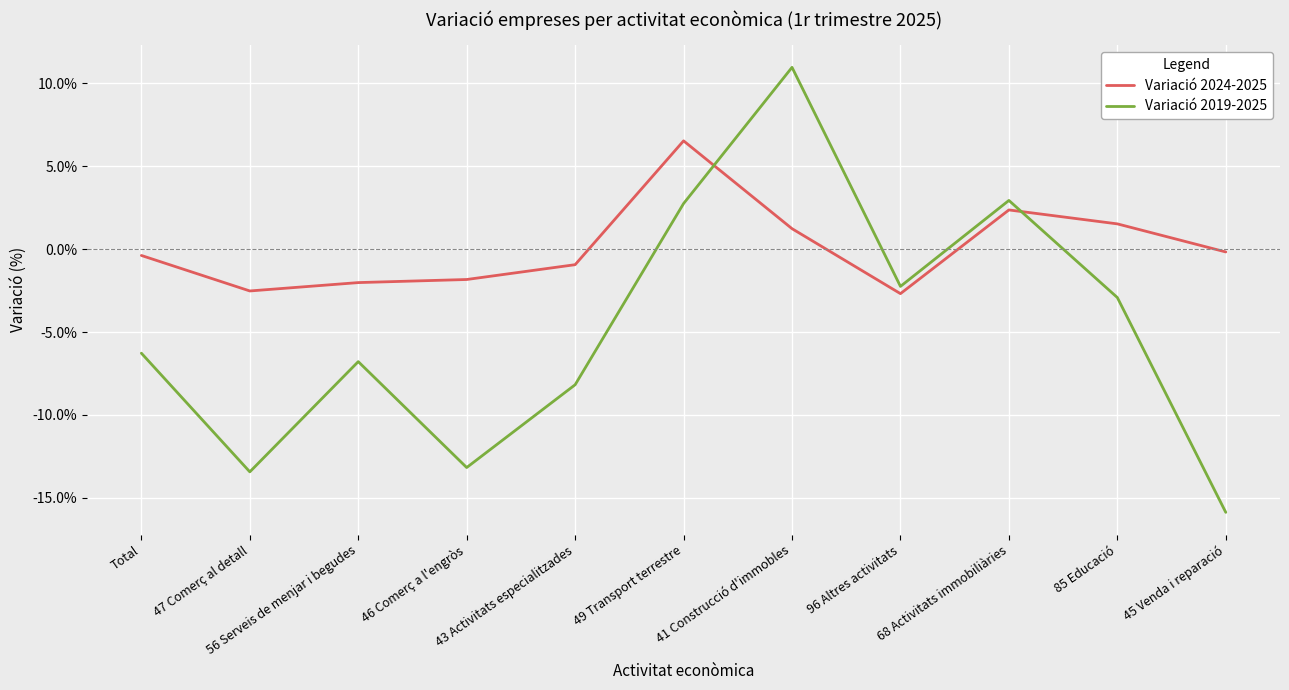

In Variació 2019-2025, how many points are higher than both neighbors (excluding endpoints)?

3